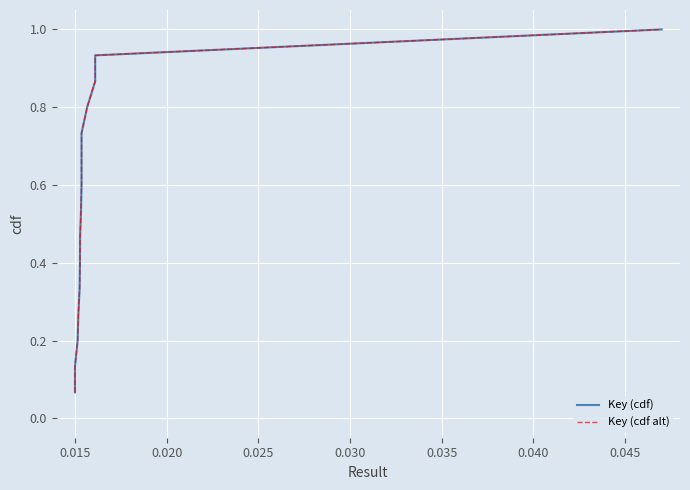

What is the sum of all Key (cdf) values?

8.0